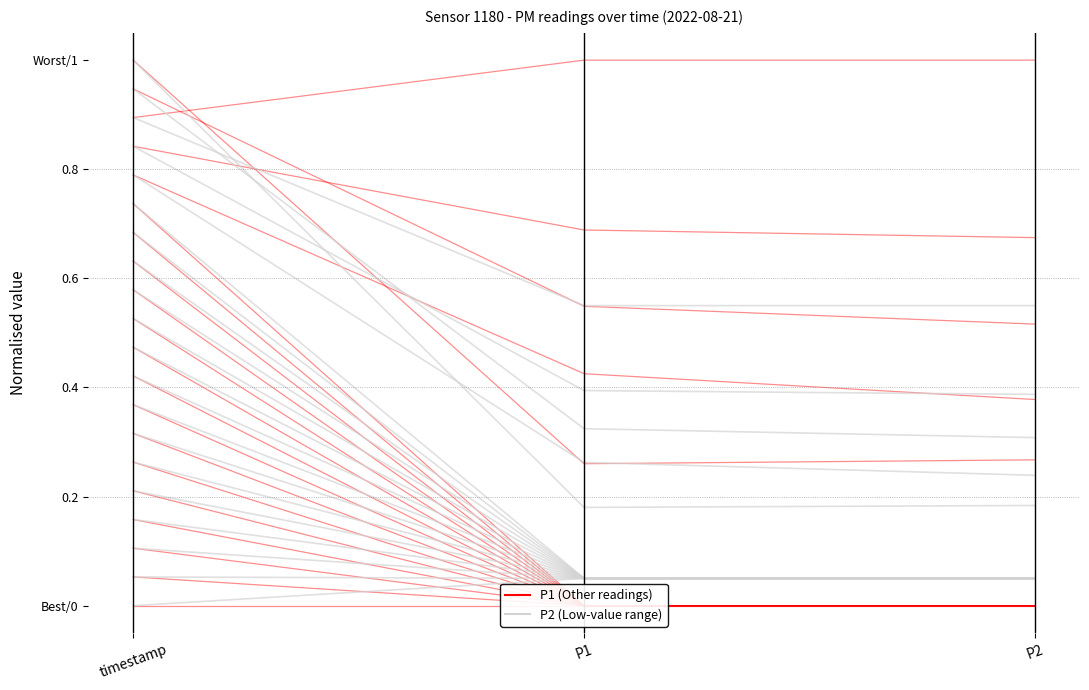

How many distinct data groups are displayed?

2